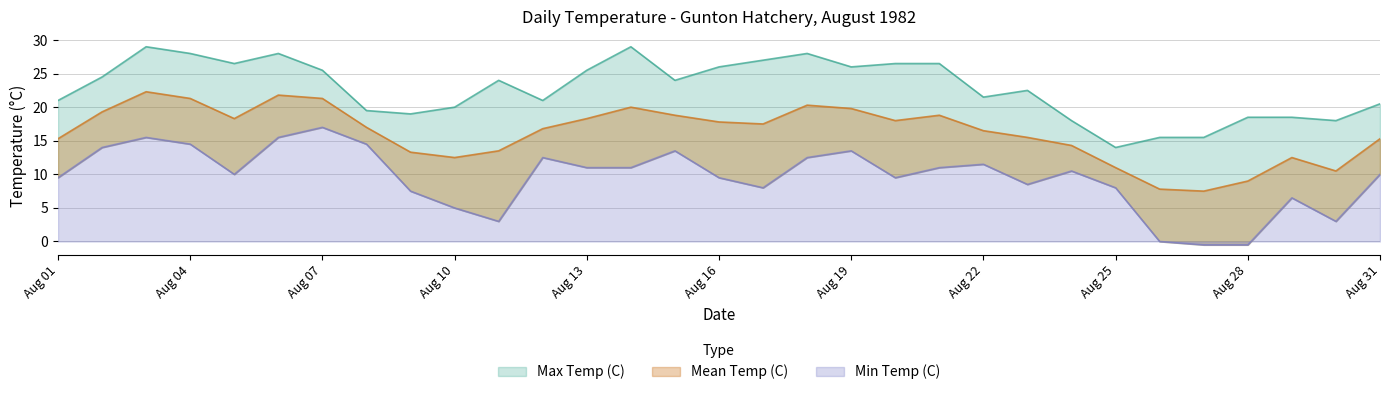

How many interior local peaks does the Min Temp (C) series have?

8